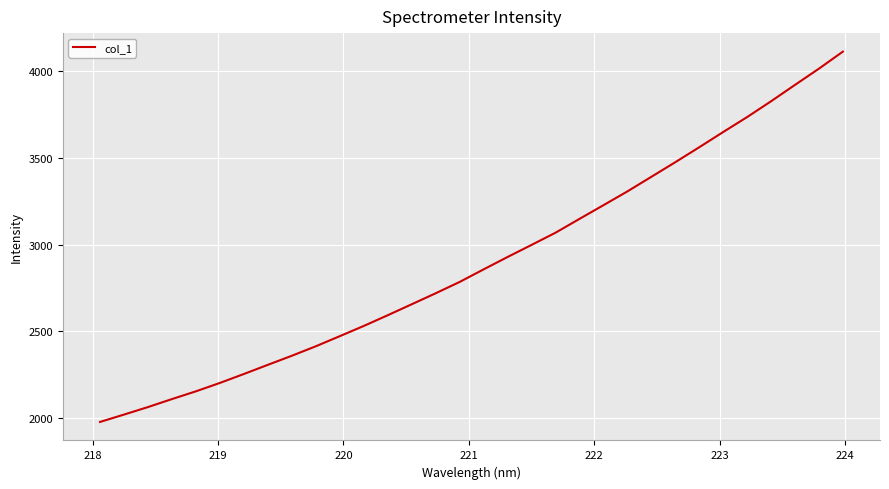

What is the difference between the maximum and minimum values?

2130.4